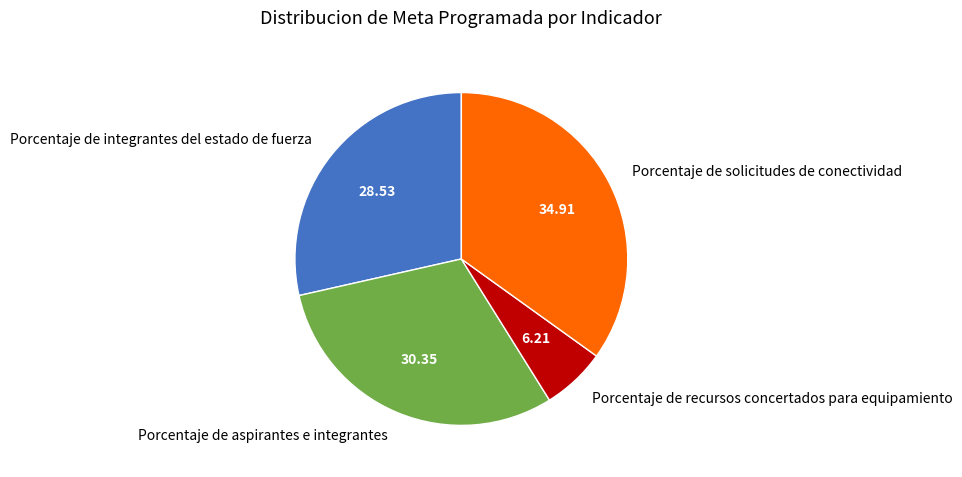

Count the number of slices in the pie.

4